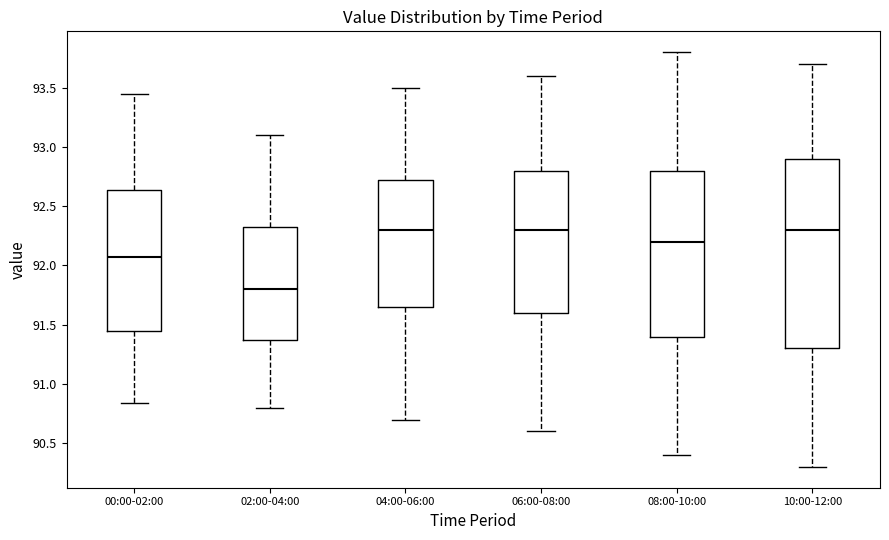

Reading left to right, read every box against the y-axis: the position of its median line, the range the box covers, and the ends of its whiskers. The values are not printed on the chart, so give them approximately, as read against the axis.

00:00-02:00: median 92.10, box 91.45 to 92.65, whiskers 90.85 to 93.45
02:00-04:00: median 91.80, box 91.40 to 92.35, whiskers 90.80 to 93.10
04:00-06:00: median 92.30, box 91.65 to 92.75, whiskers 90.70 to 93.50
06:00-08:00: median 92.30, box 91.60 to 92.80, whiskers 90.60 to 93.60
08:00-10:00: median 92.20, box 91.40 to 92.80, whiskers 90.40 to 93.80
10:00-12:00: median 92.30, box 91.30 to 92.90, whiskers 90.30 to 93.70